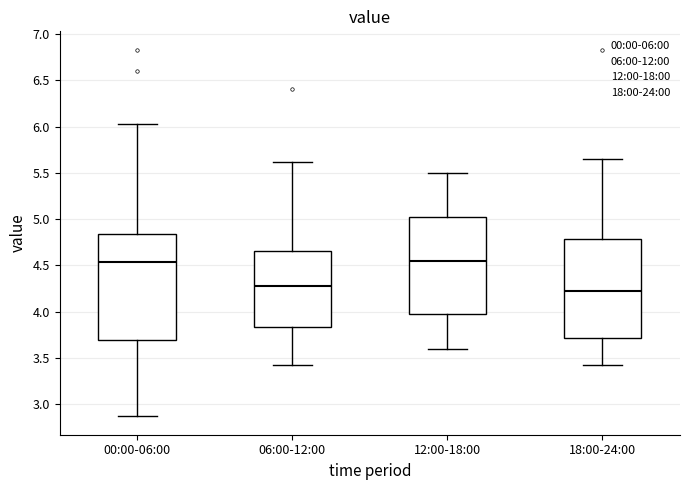

Which box has the lowest median line?

18:00-24:00